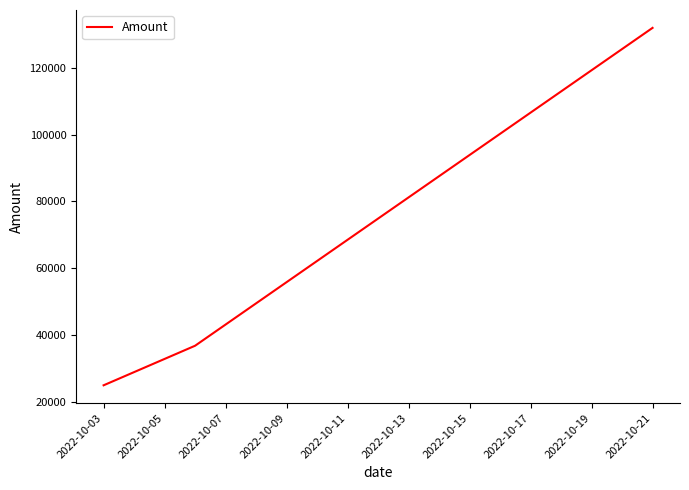

What is the smallest value displayed?

25000.0